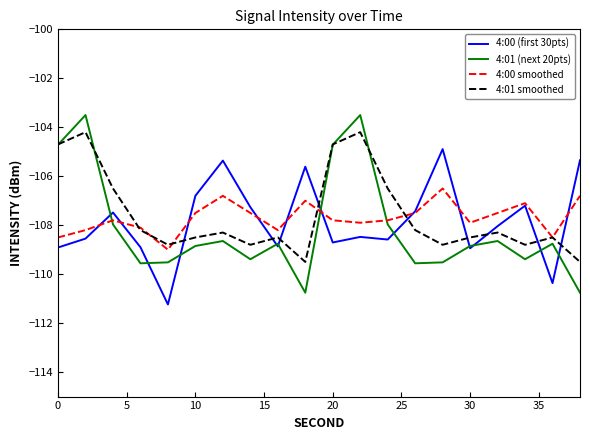

Rank the series by their maximum value, from highest to lowest.

4:01 (next 20pts), 4:01 smoothed, 4:00 (first 30pts), 4:00 smoothed